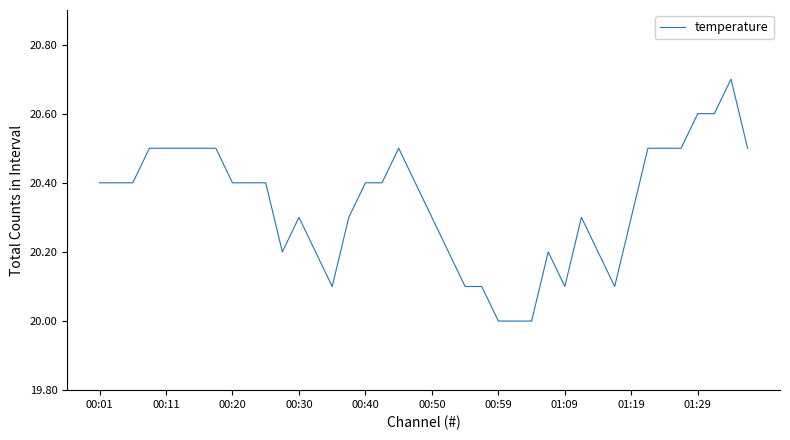

What is the difference between the maximum and minimum values?

0.7